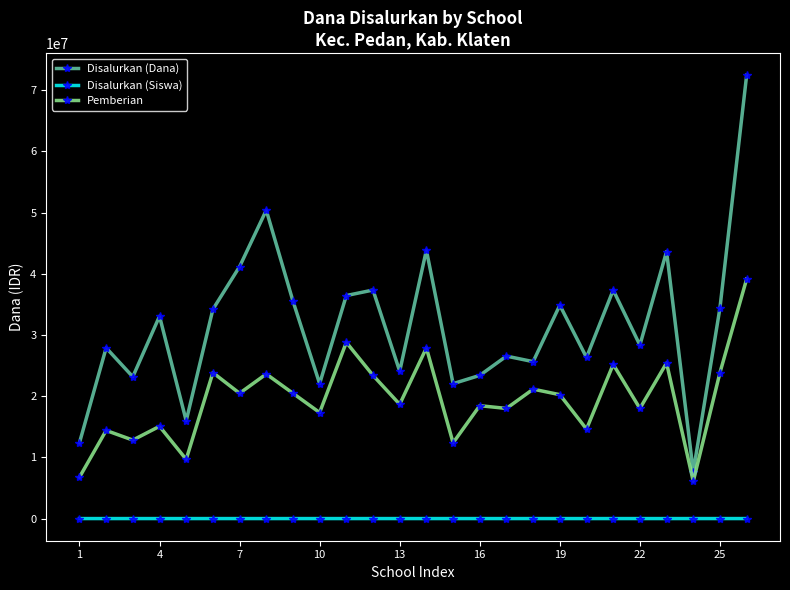

Which series has the largest total across all categories?

Disalurkan (Dana)